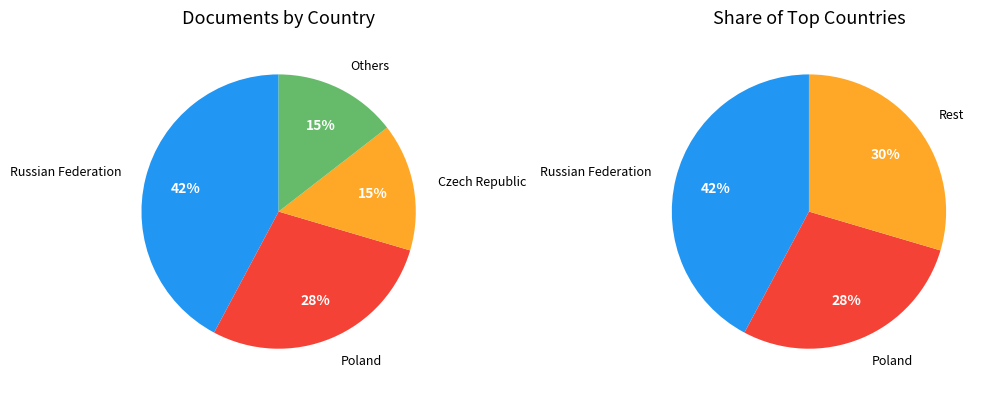

Is there any slice that represents more than half of the pie?

No